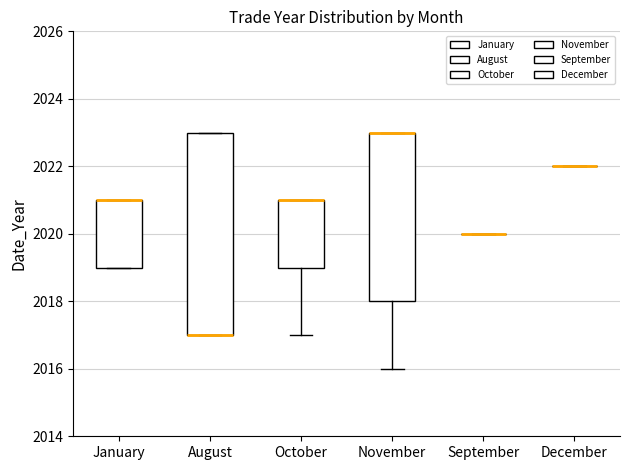

Reading left to right, transcribe this box plot: for each box, give where its median line is, the range the box spans, and where its two whiskers end, as read against the y-axis. The values are not printed on the chart, so give them approximately, as read against the axis.

January: median 2021 (drawn on the box's upper edge), box 2019 to 2021, whiskers 2019 to 2021
August: median 2017 (drawn on the box's lower edge), box 2017 to 2023, whiskers 2017 to 2023
October: median 2021 (drawn on the box's upper edge), box 2019 to 2021, whiskers 2017 to 2021
November: median 2023 (drawn on the box's upper edge), box 2018 to 2023, whiskers 2016 to 2023
September: box collapsed to a line at 2020, whiskers 2020 to 2020
December: box collapsed to a line at 2022, whiskers 2022 to 2022